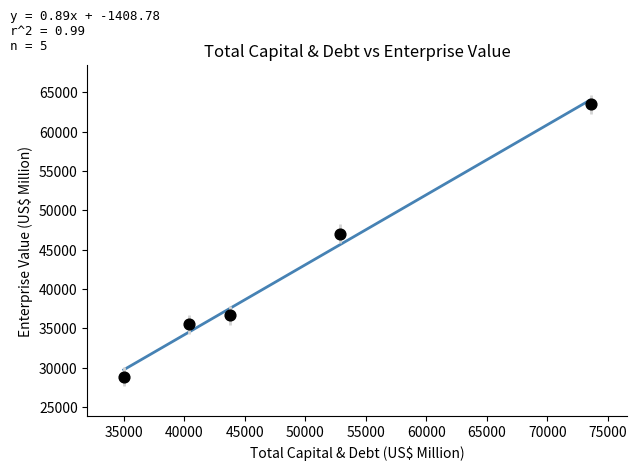

What is the range of Y values (max minus min)?

34611